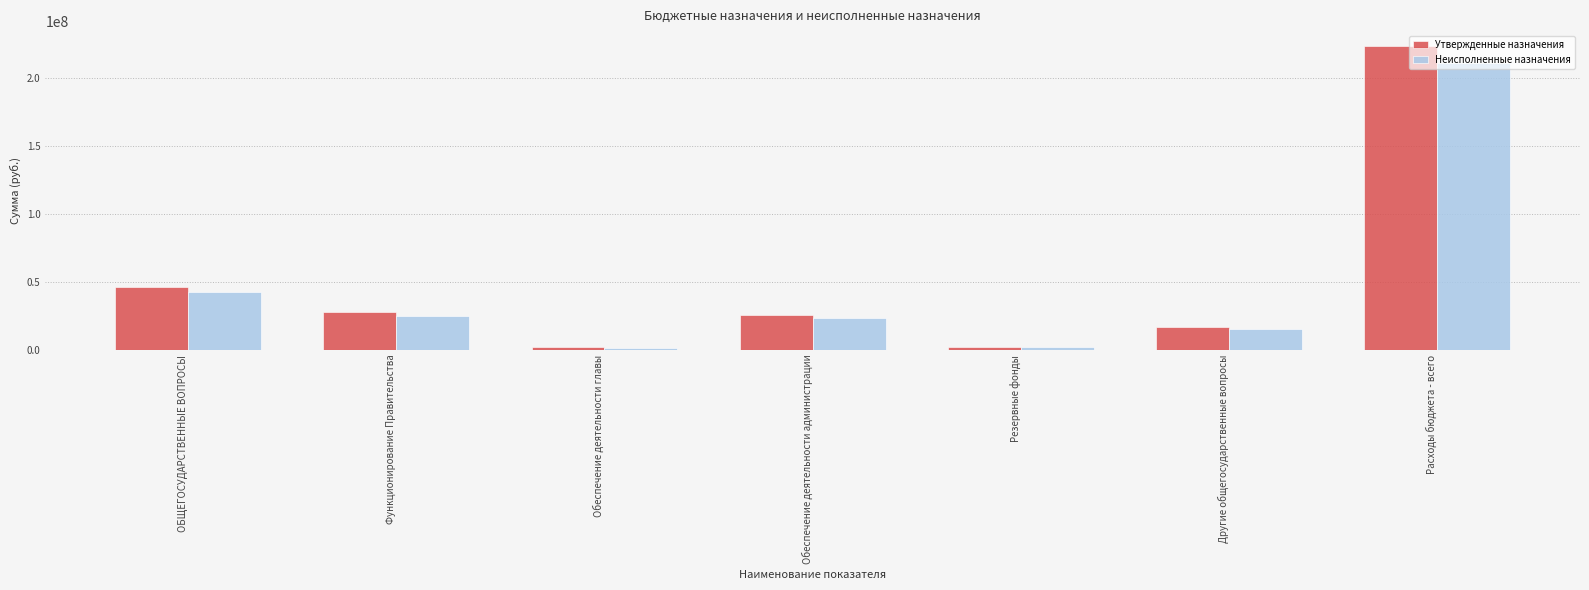

Rank the series by their maximum value, from lowest to highest.

Неисполненные назначения, Утвержденные назначения